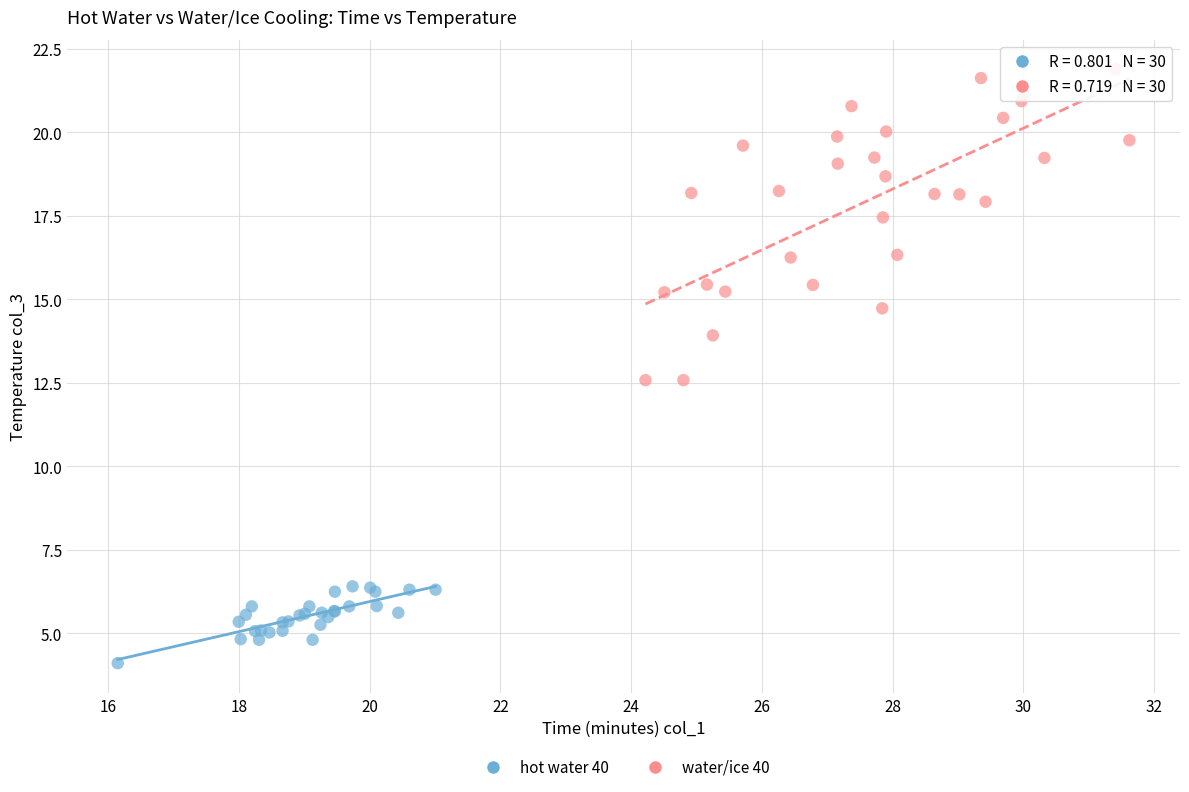

Which series contains the lowest Y value?

hot water 40